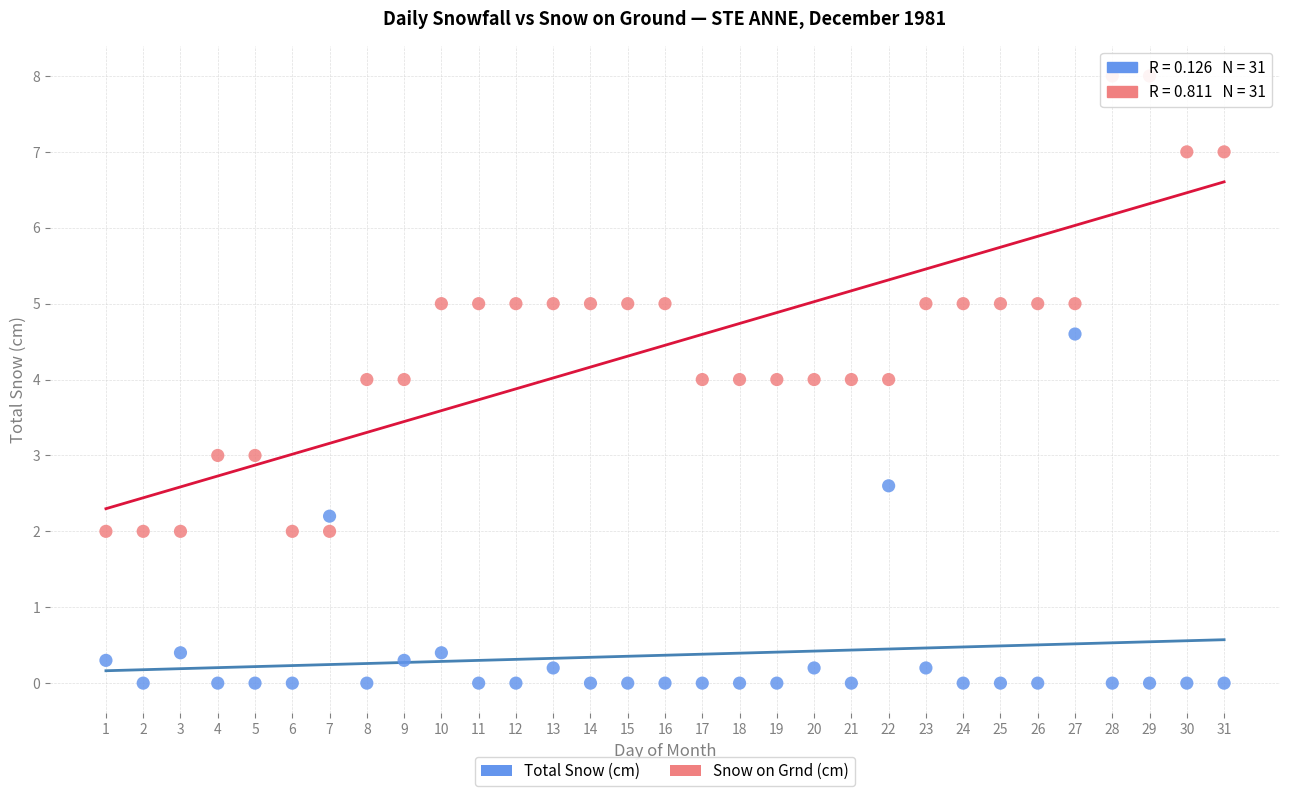

Across all data points, what is the range of Y values (max minus min)?

8.0